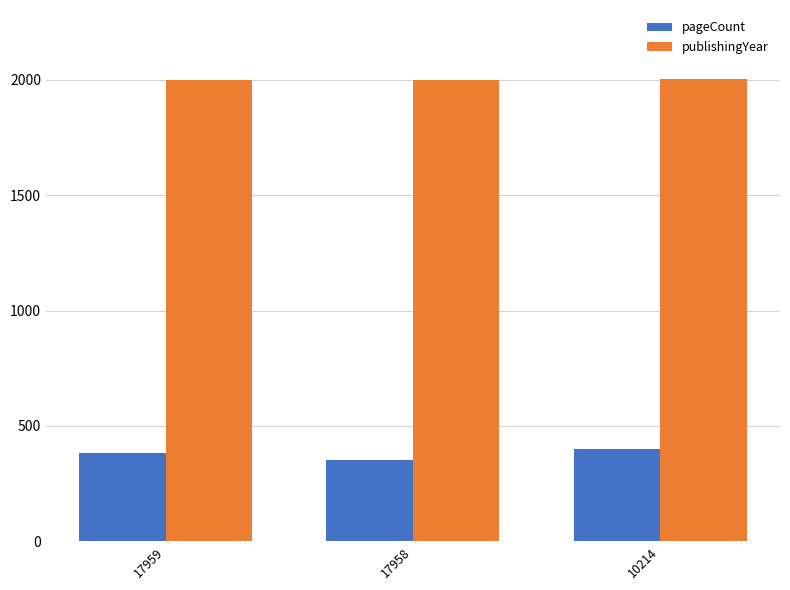

What are all the series names shown in the legend?

pageCount, publishingYear